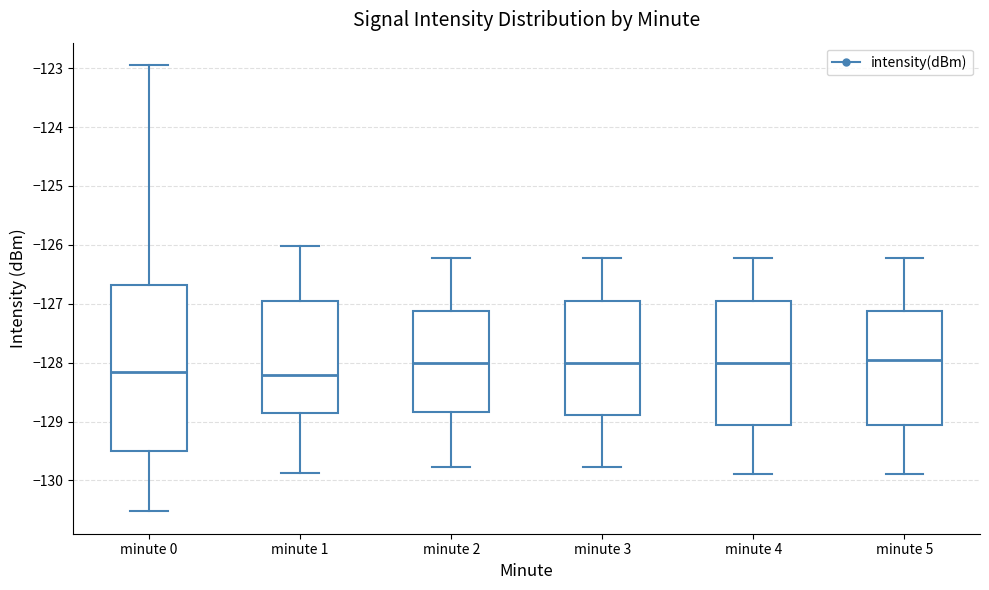

Reading left to right, read every box against the y-axis: the position of its median line, the range the box covers, and the ends of its whiskers. The values are not printed on the chart, so give them approximately, as read against the axis.

minute 0: median -128.2, box -129.5 to -126.7, whiskers -130.5 to -122.9
minute 1: median -128.2, box -128.9 to -126.9, whiskers -129.9 to -126.0
minute 2: median -128.0, box -128.8 to -127.1, whiskers -129.8 to -126.2
minute 3: median -128.0, box -128.9 to -126.9, whiskers -129.8 to -126.2
minute 4: median -128.0, box -129.1 to -126.9, whiskers -129.9 to -126.2
minute 5: median -127.9, box -129.1 to -127.1, whiskers -129.9 to -126.2